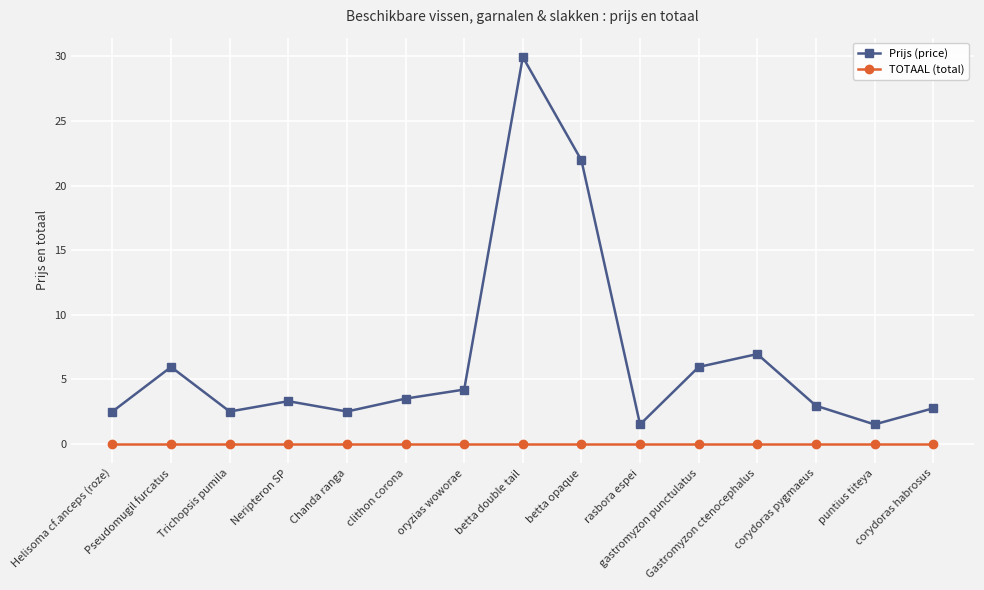

At which category is the sum across all series the highest?

betta double tail